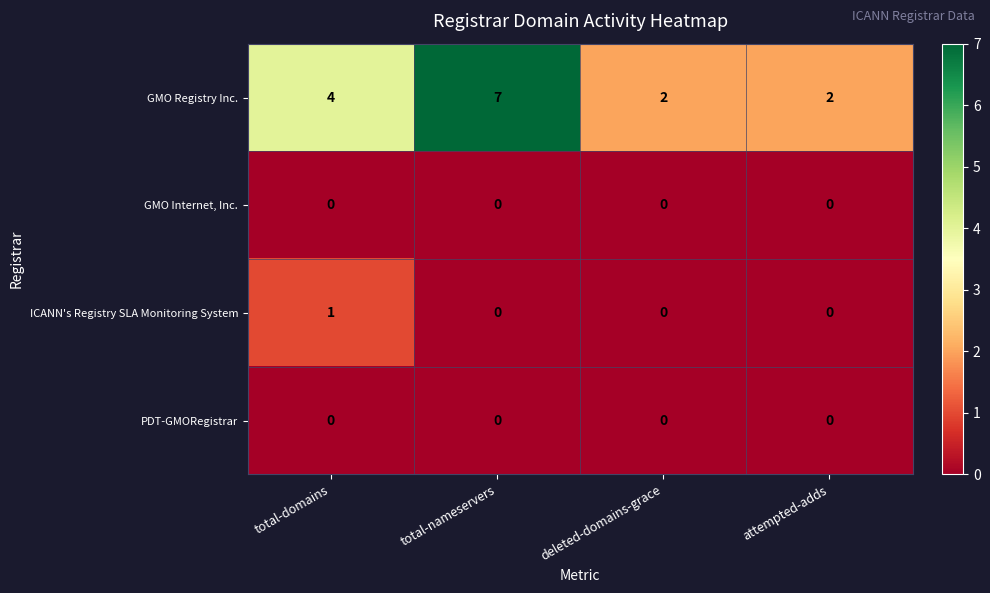

At which category does the chart reach its peak across all series?

total-nameservers